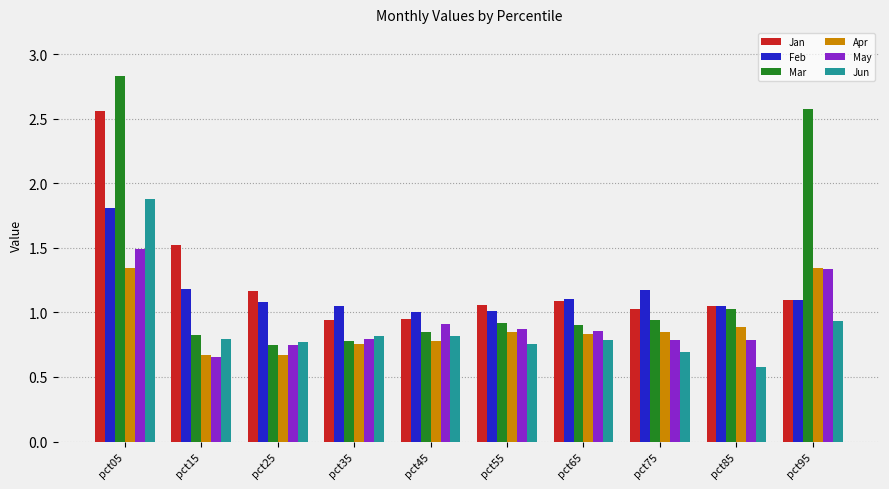

At which label is Apr closest to 1?

pct85